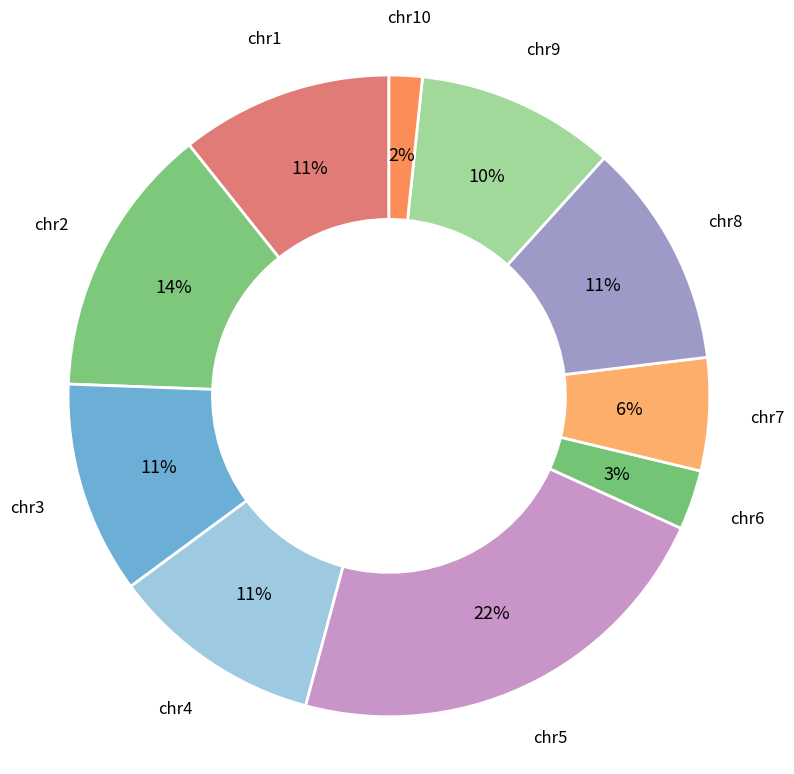

How many segments does this pie chart have?

10